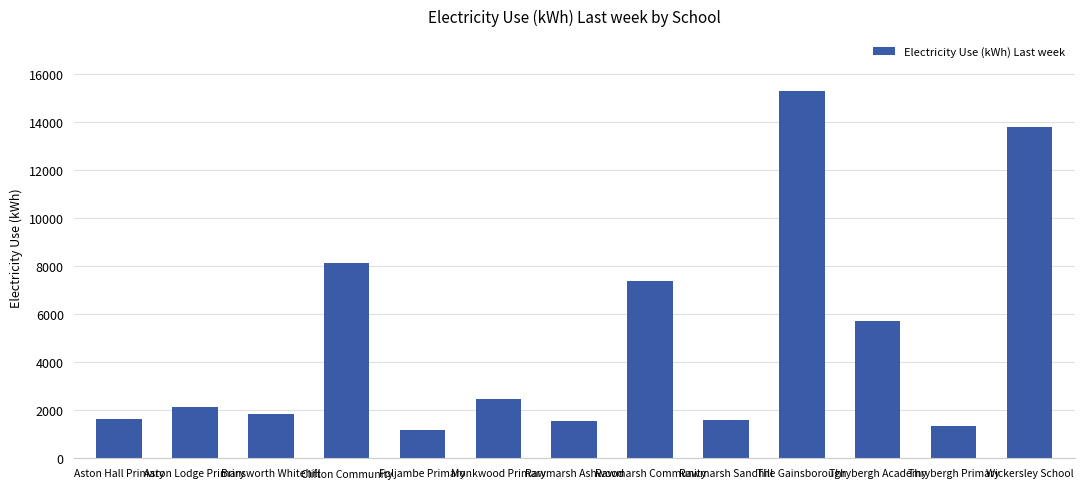

What position from the right is Wickersley School?

1